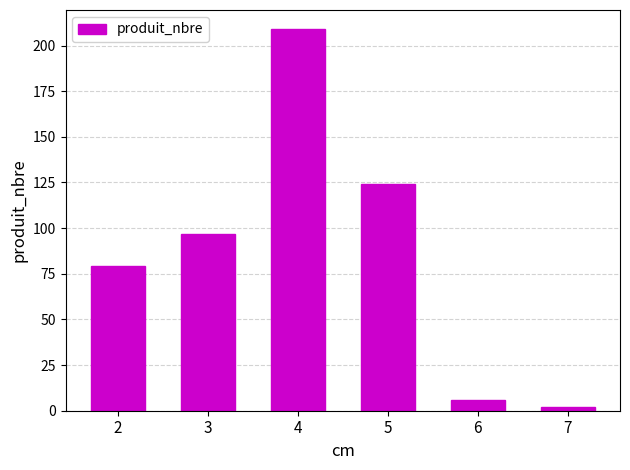

Rank the categories by value from lowest to highest.

7, 6, 2, 3, 5, 4